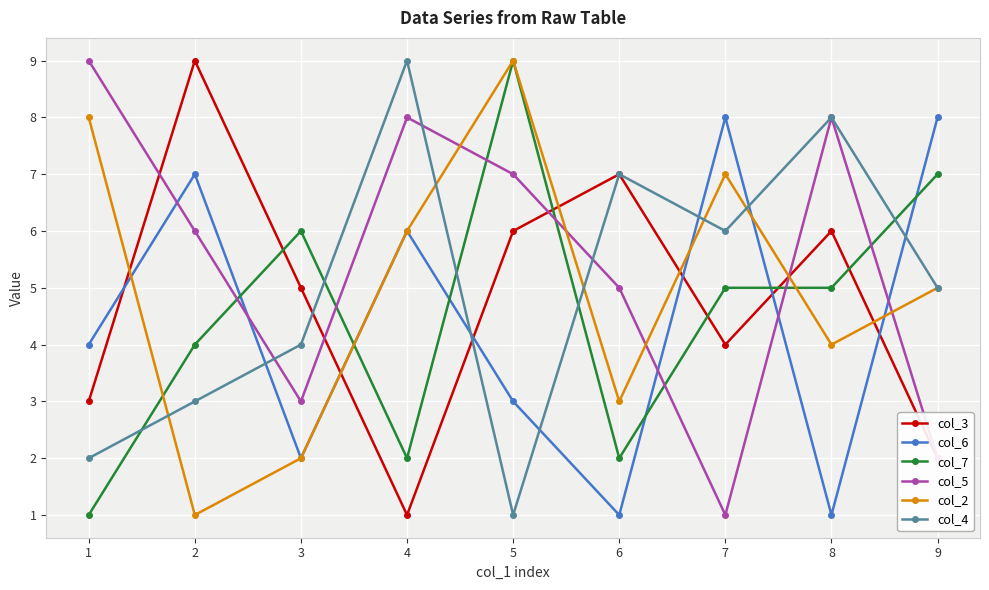

What is the difference between the col_2 values at 3 and 8?

2